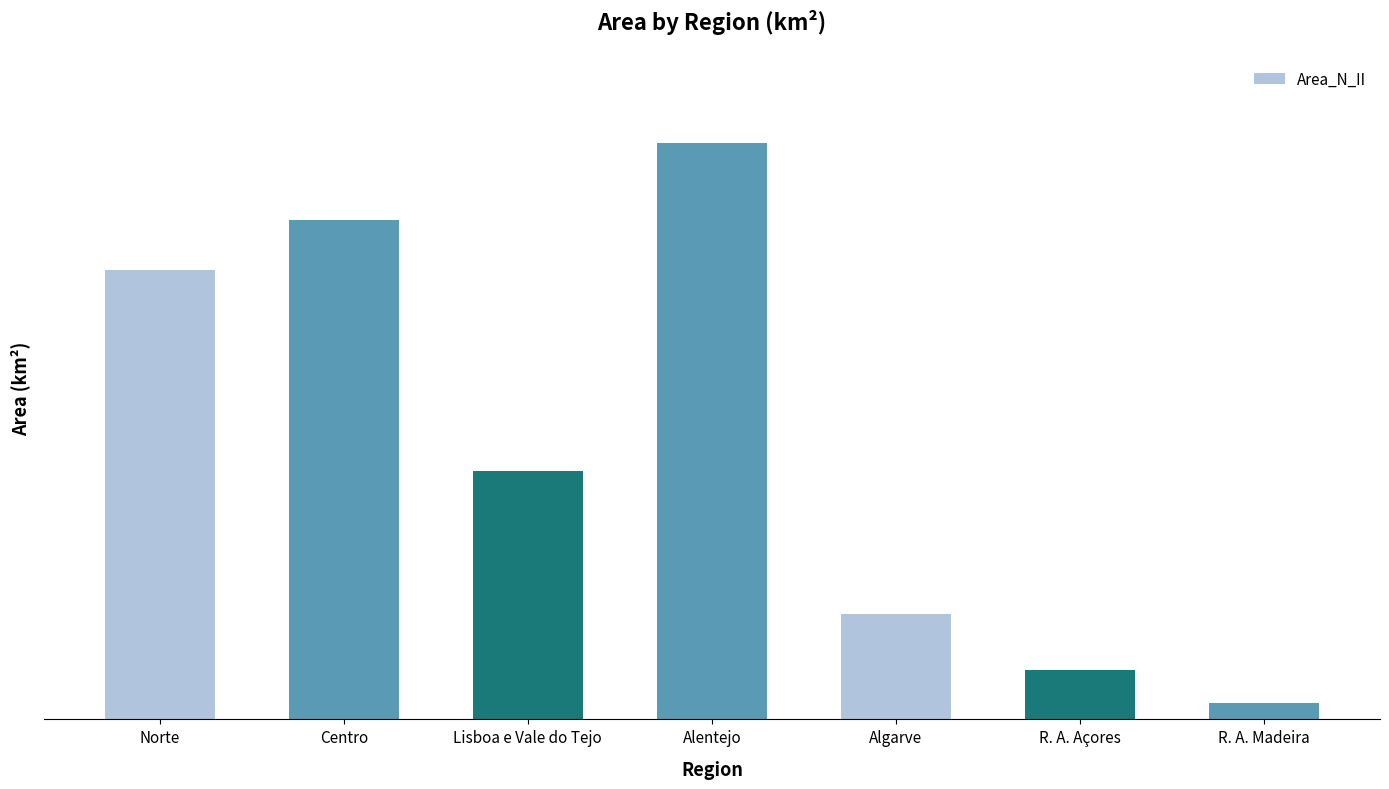

Are the bars horizontal?

No